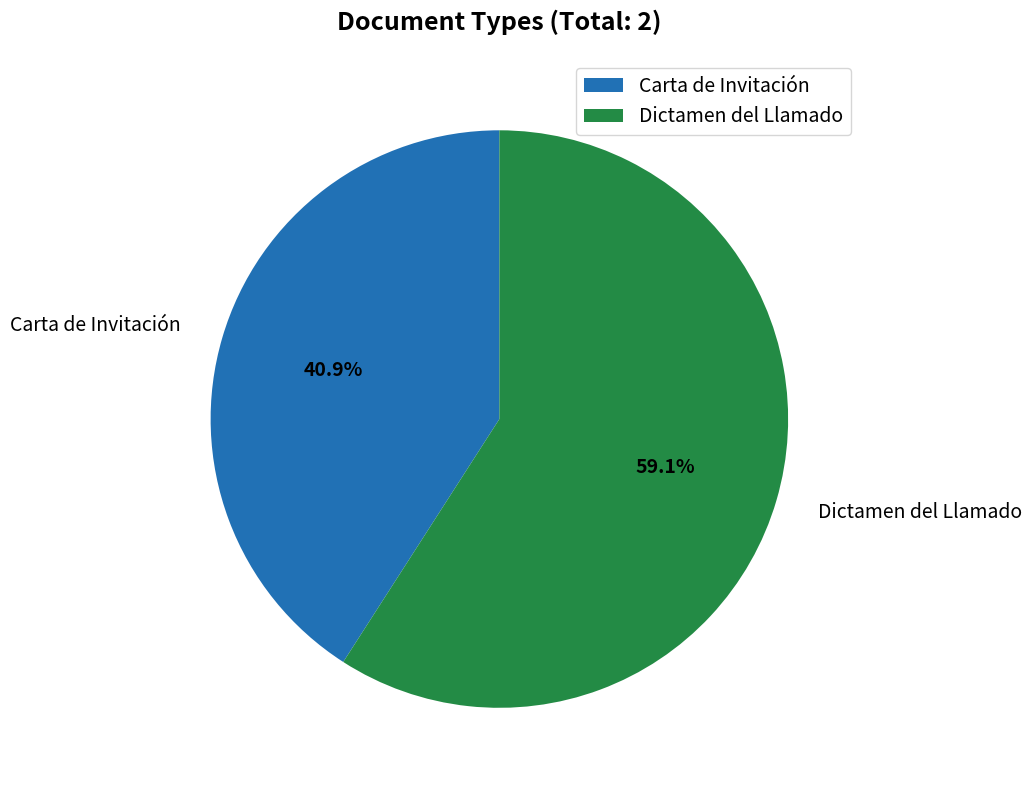

Is Dictamen del Llamado the majority of the pie?

Yes